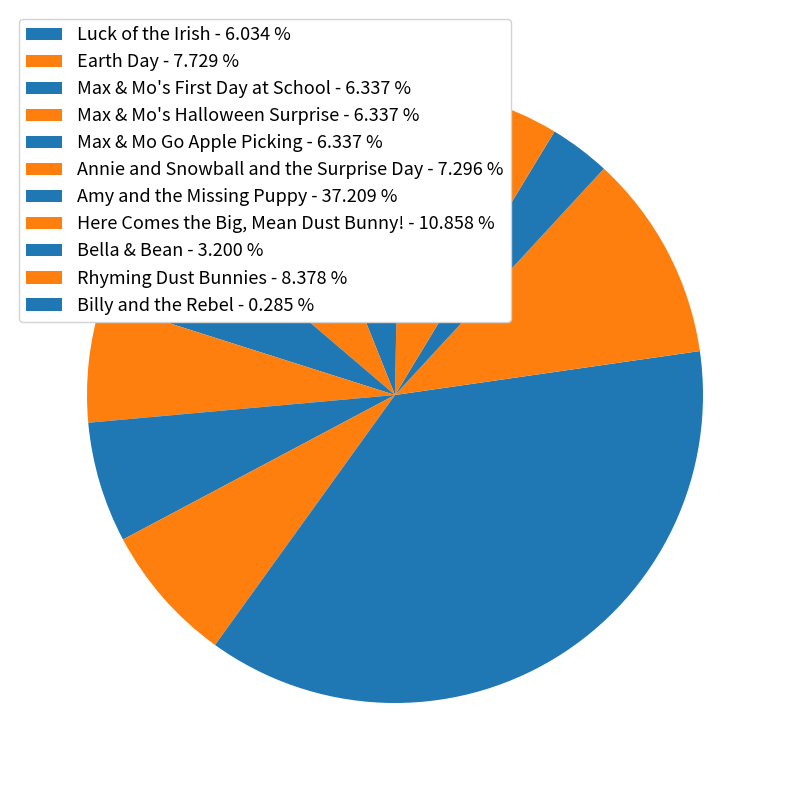

How many segments does this pie chart have?

11